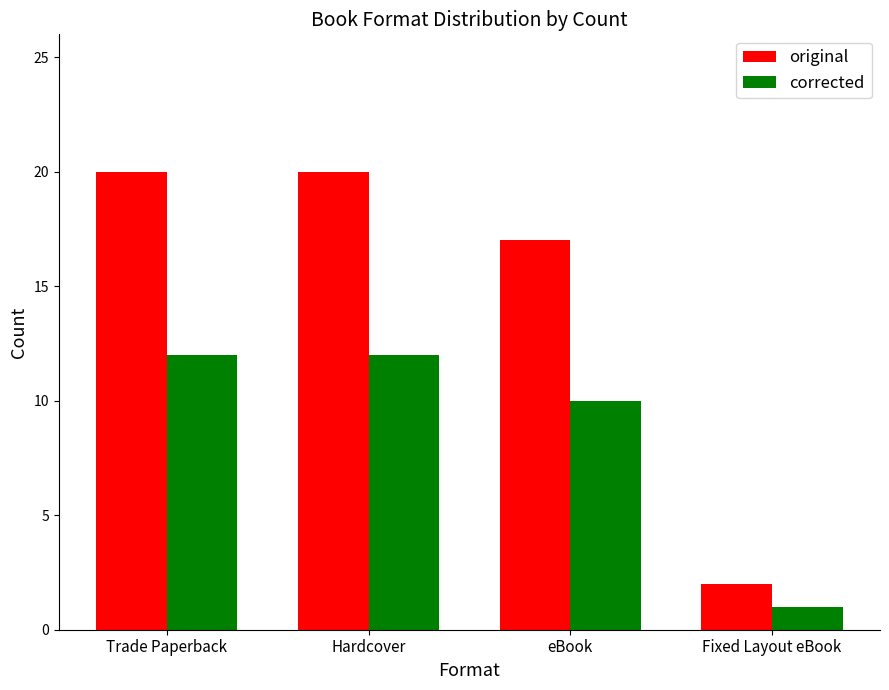

What is the difference between the corrected values at Hardcover and Fixed Layout eBook?

11